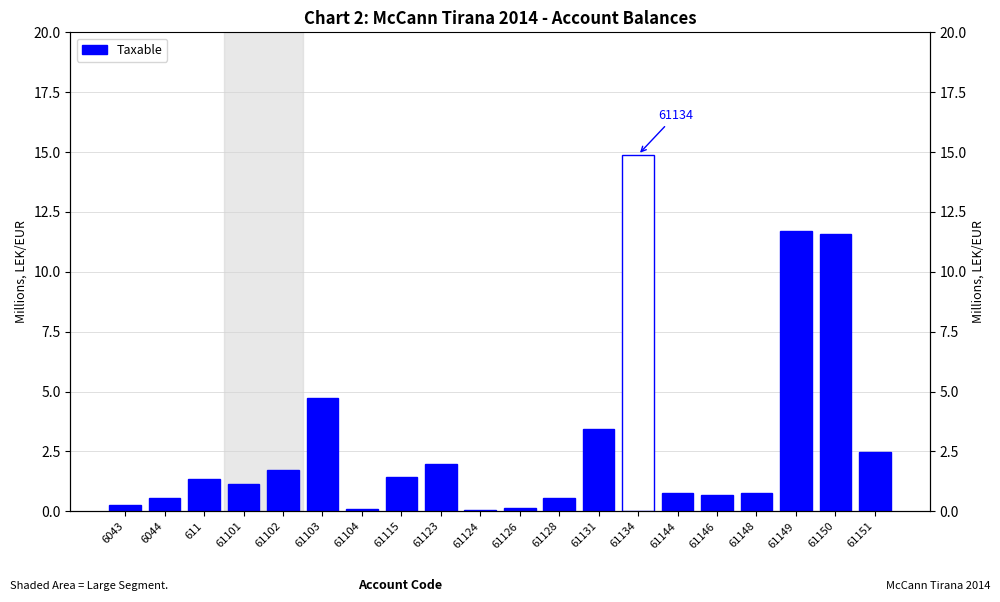

List the labels in order of value, largest first.

61134, 61149, 61150, 61103, 61131, 61151, 61123, 61102, 61115, 611, 61101, 61144, 61148, 61146, 6044, 61128, 6043, 61126, 61104, 61124